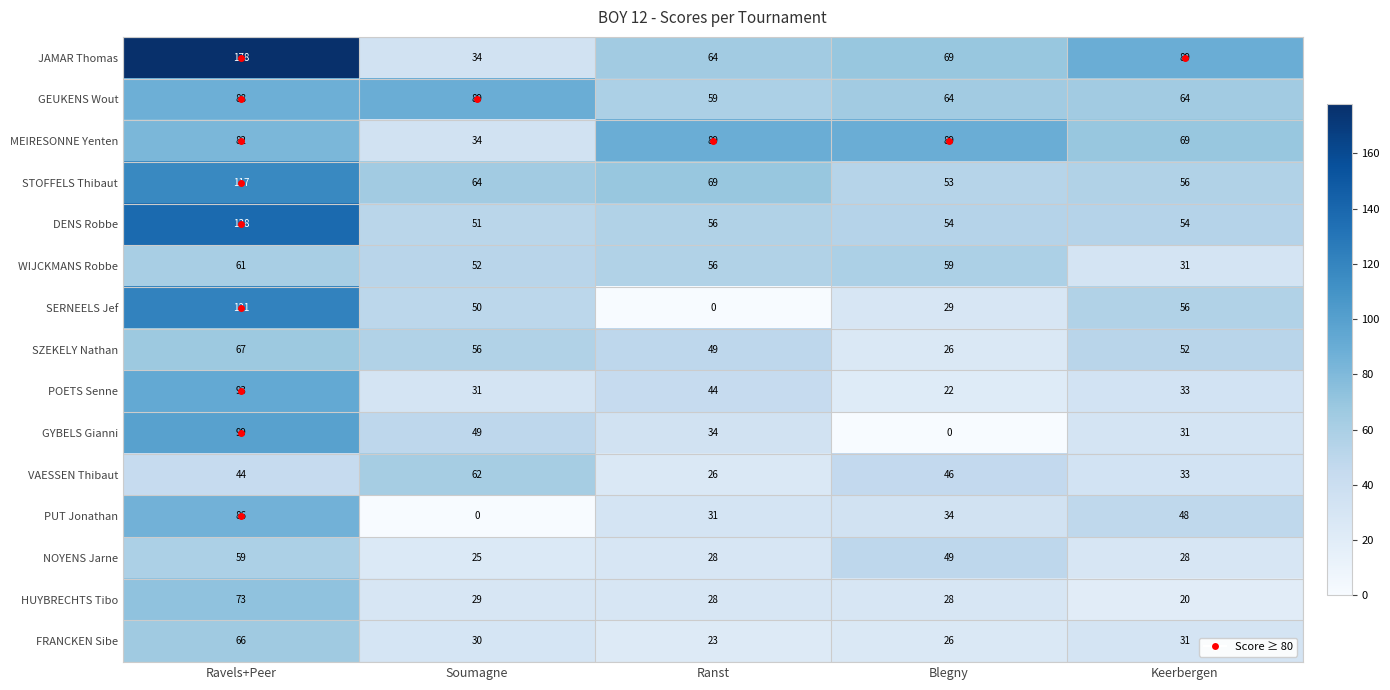

Where is SZEKELY Nathan nearest to the value 46?

Ranst